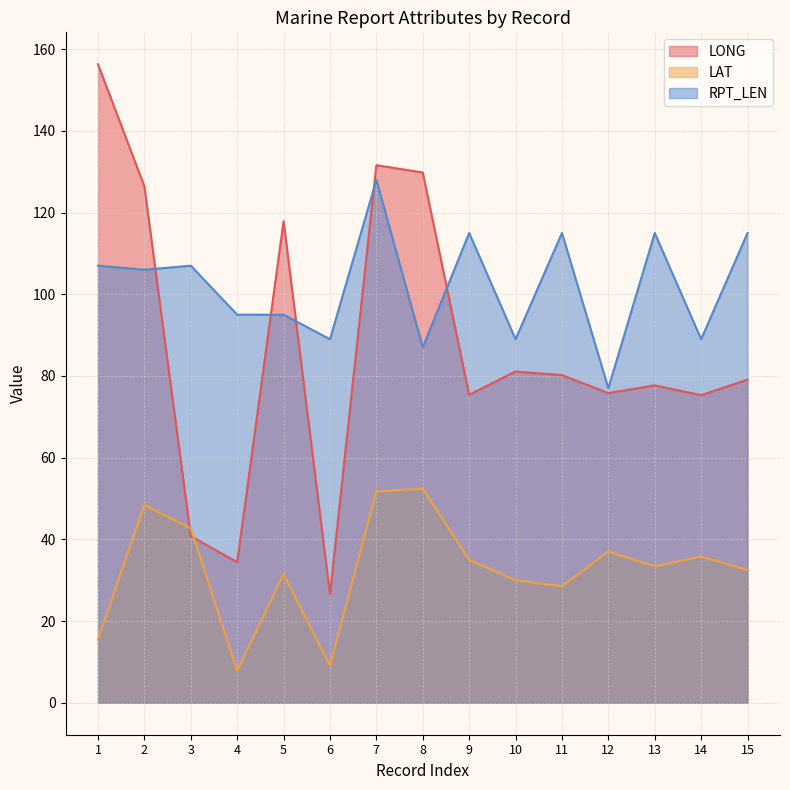

Rank the series by their maximum value, from lowest to highest.

LAT, RPT_LEN, LONG